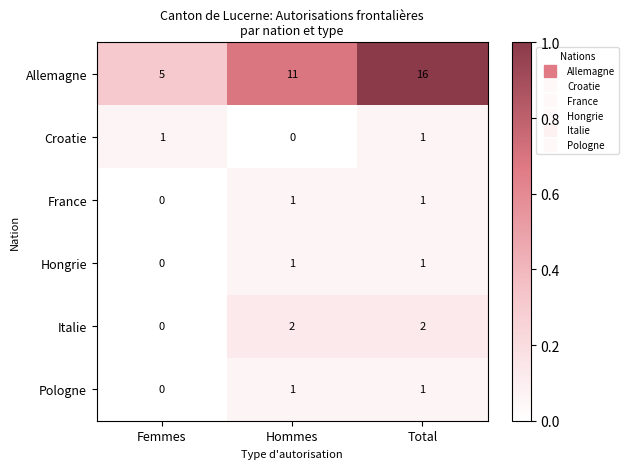

What is the sum of the Allemagne values at Hommes and Femmes?

16